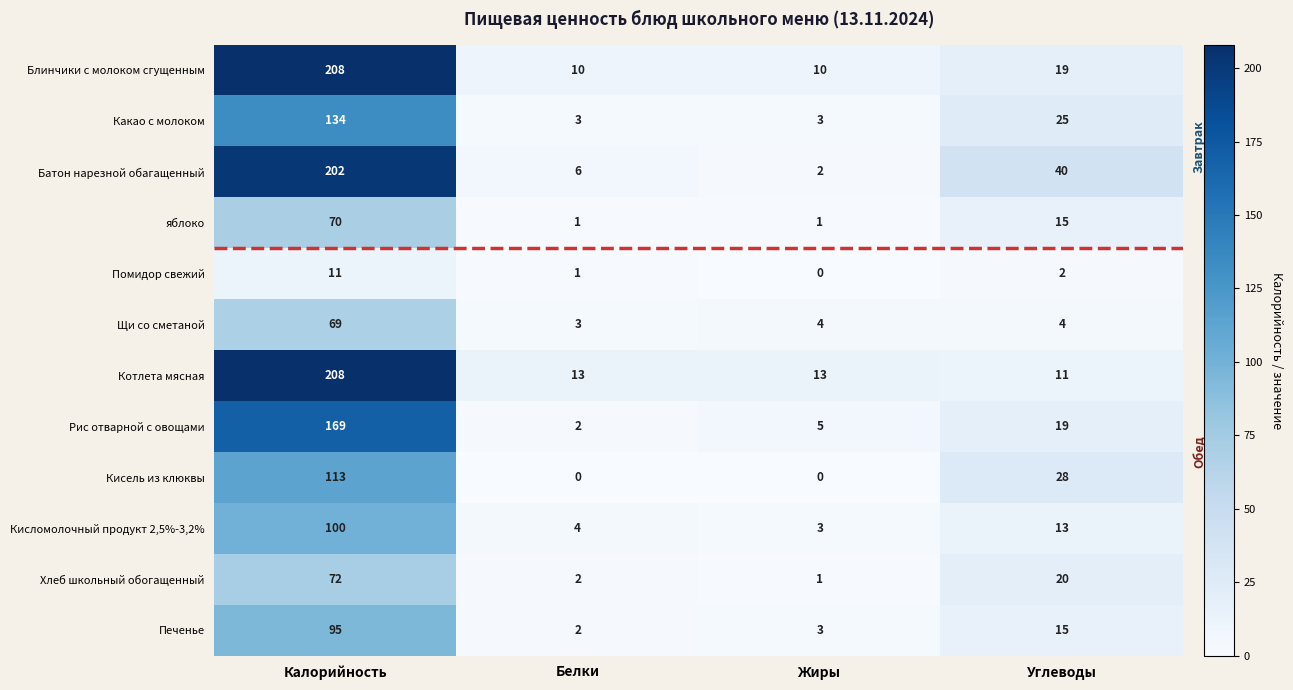

At which label does яблоко first exceed 15?

Калорийность